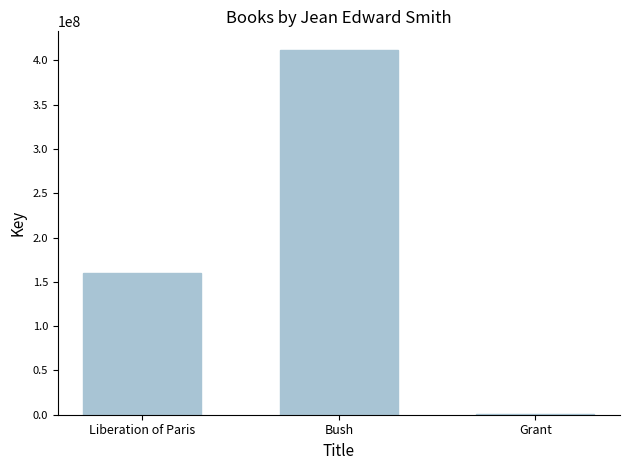

What is the sum of all values?

573380900